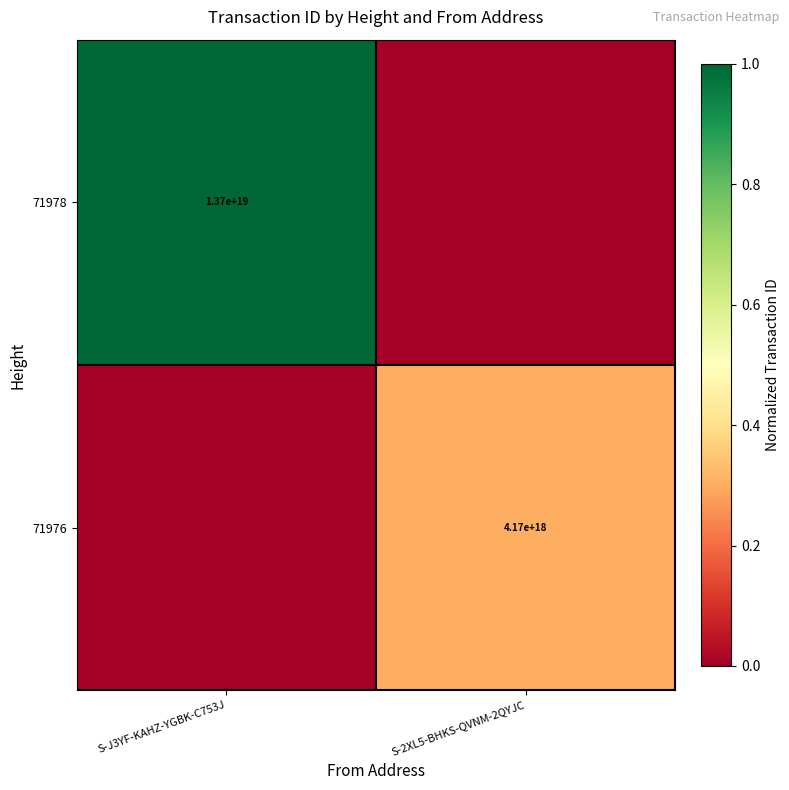

The value of 71976 at S-2XL5-BHKS-QVNM-2QYJC is 6799505094086048768. True or false?

False